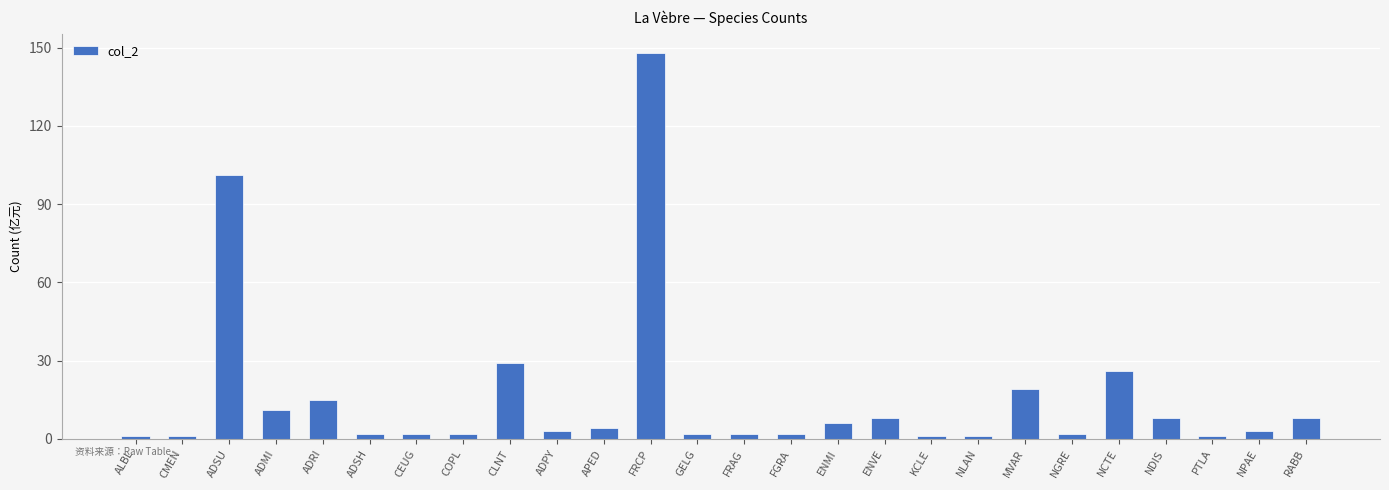

Are the bars grouped side by side (vs. stacked)?

No